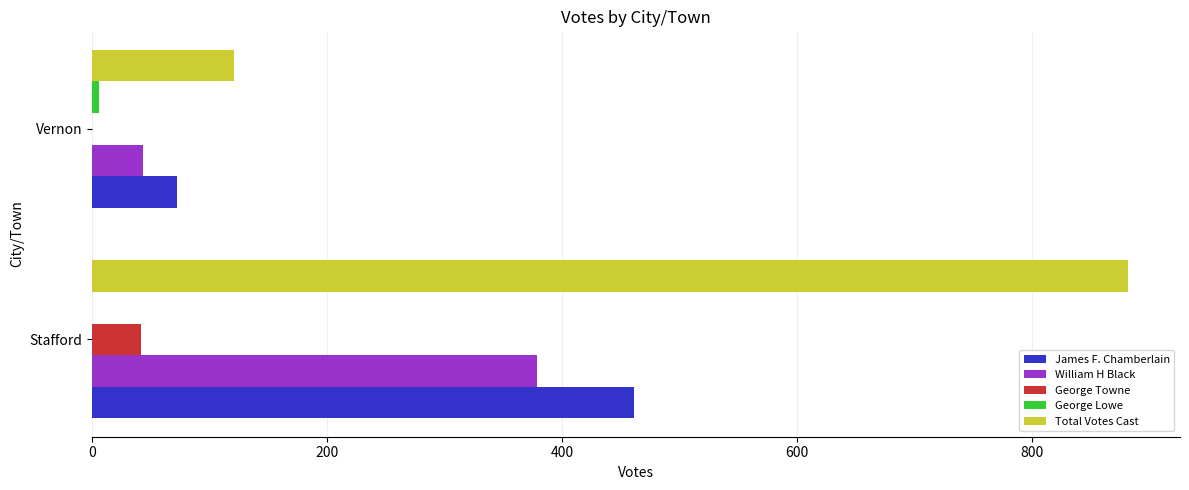

What is the sum of all James F. Chamberlain values?

533